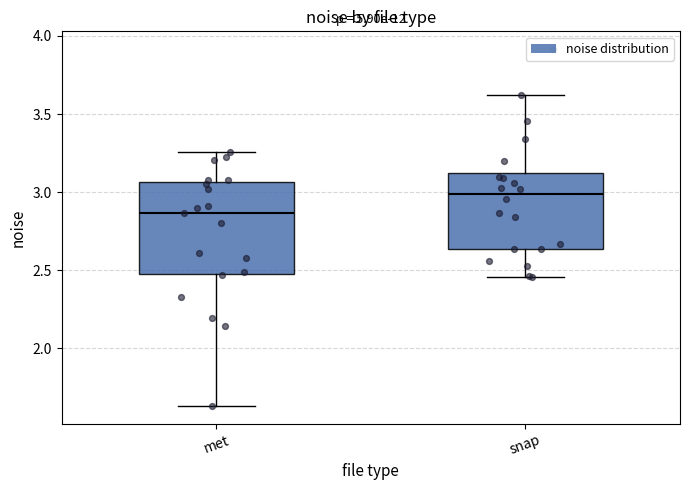

Reading left to right, transcribe this box plot: for each box, give where its median line is, the range the box spans, and where its two whiskers end, as read against the y-axis. The values are not printed on the chart, so give them approximately, as read against the axis.

met: median 2.85, box 2.50 to 3.05, whiskers 1.65 to 3.25
snap: median 3.00, box 2.65 to 3.10, whiskers 2.45 to 3.60